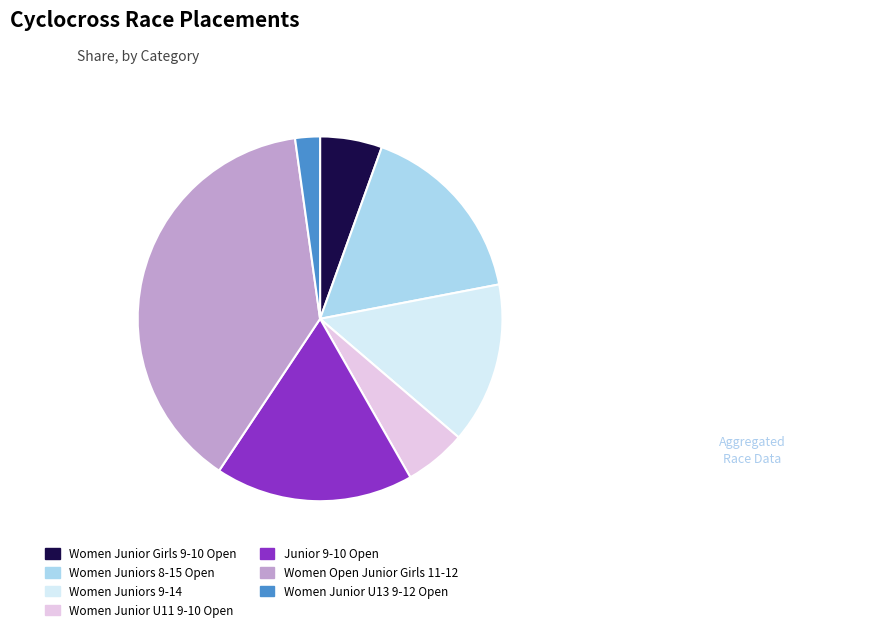

Do Women Junior U13 9-12 Open and Women Junior Girls 9-10 Open together represent more than half of the pie?

No